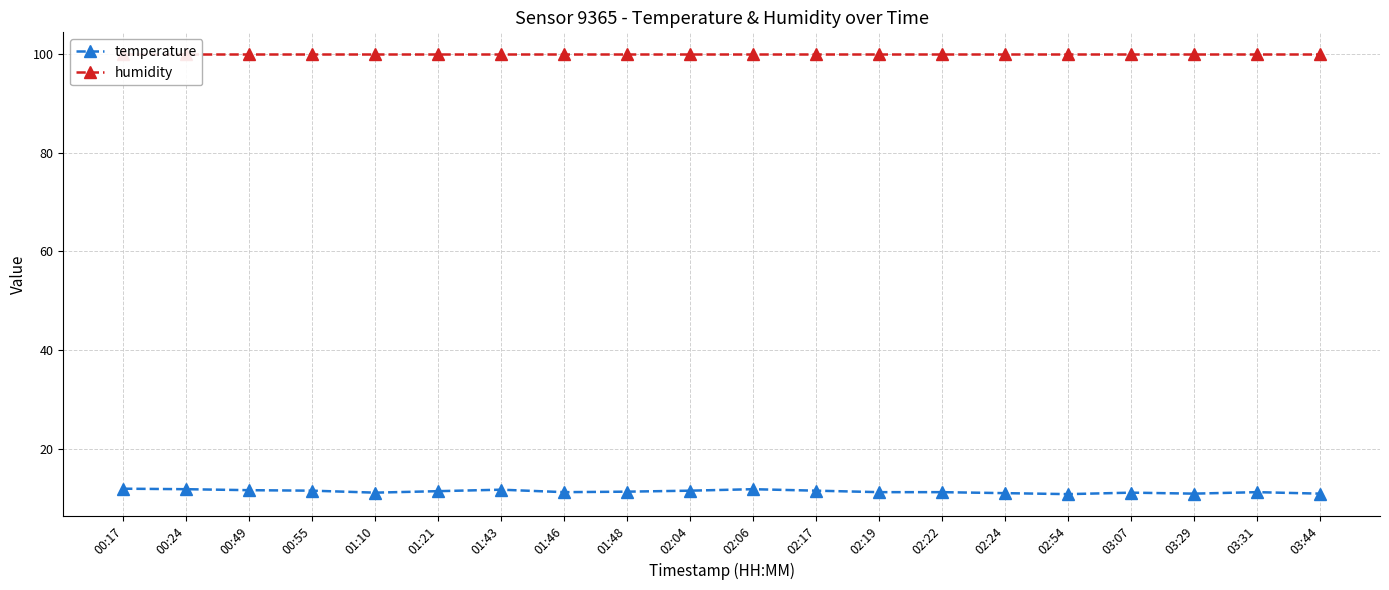

Which series has the widest spread of values?

temperature